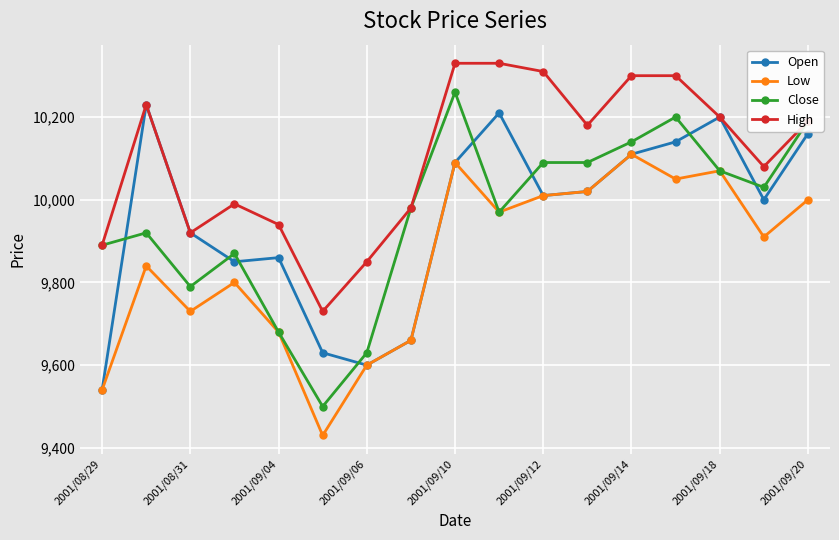

Which series has the largest total across all categories?

High